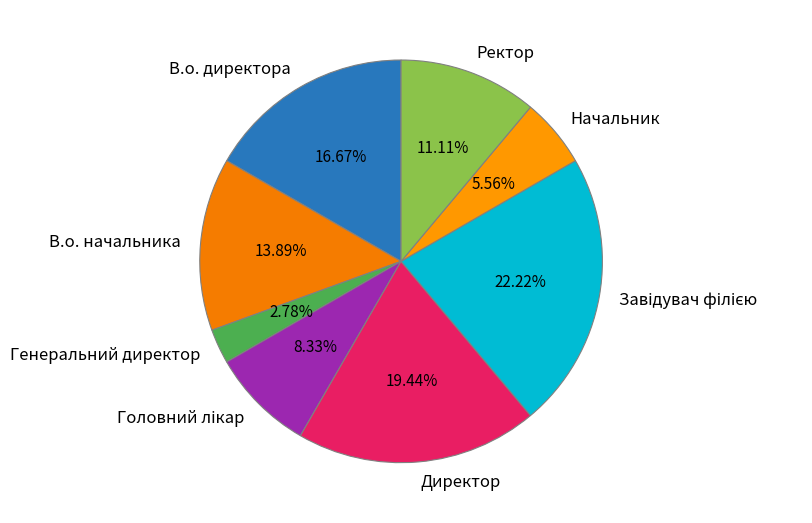

Does Директор represent more than half of the total?

No